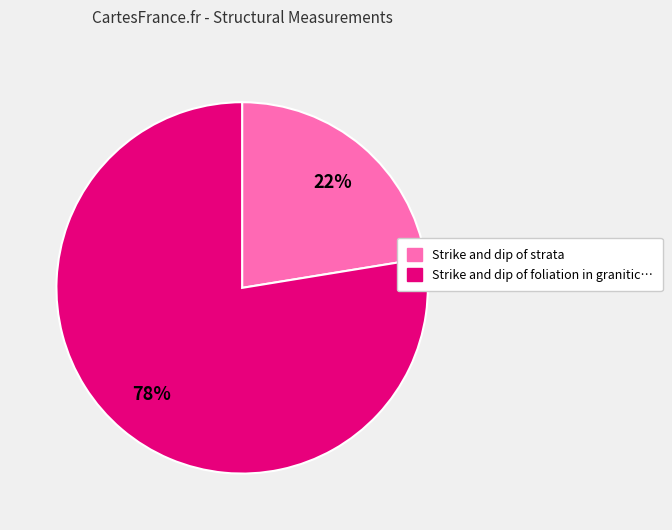

To the nearest percent, what is the average slice percentage?

50%